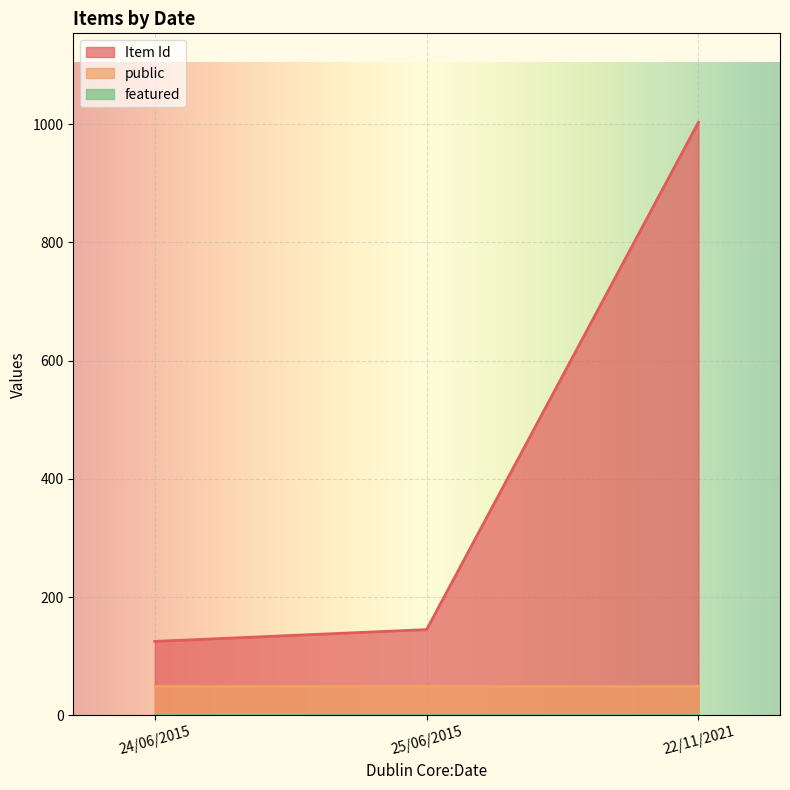

Is it true that Item Id equals 1003 at 22/11/2021?

True